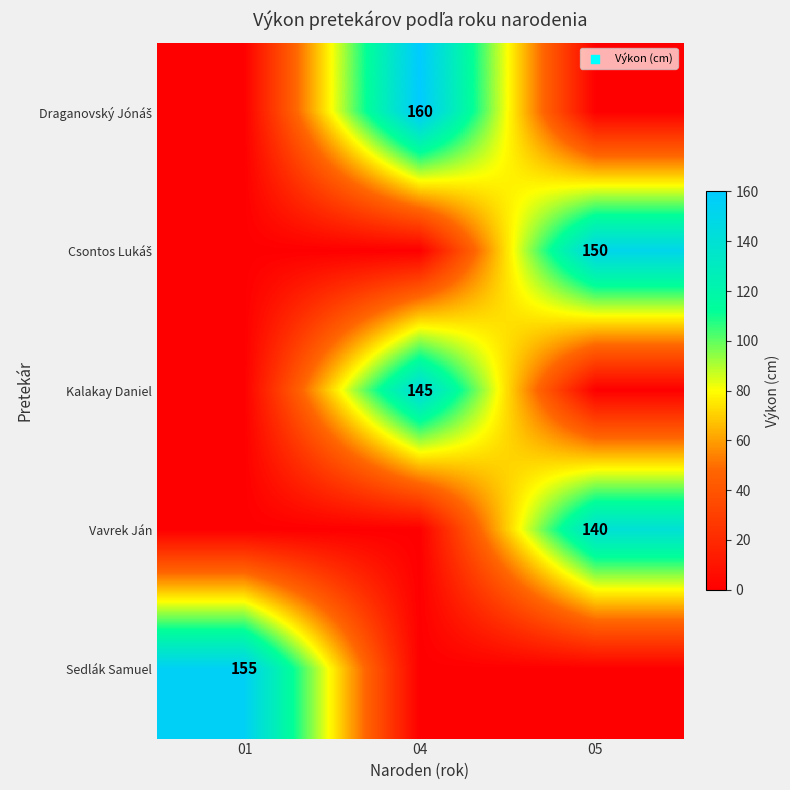

Which has a higher value, 04 or 01?

04